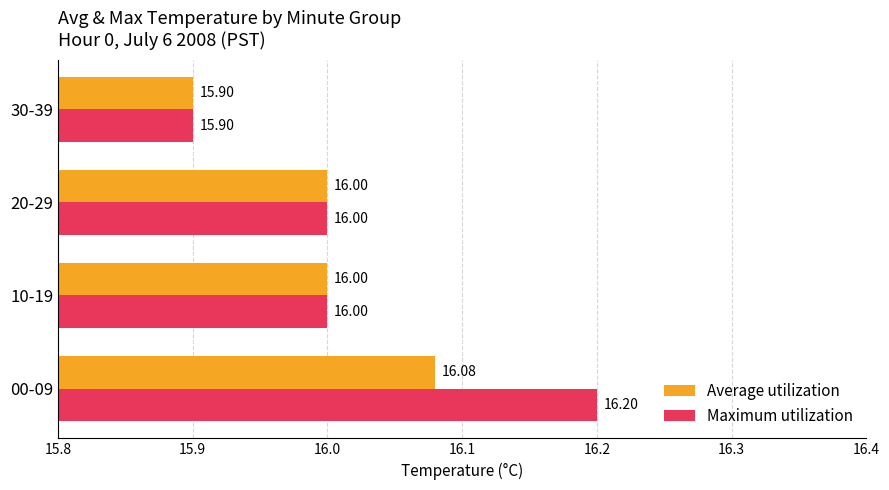

Count the number of data series in this chart.

2